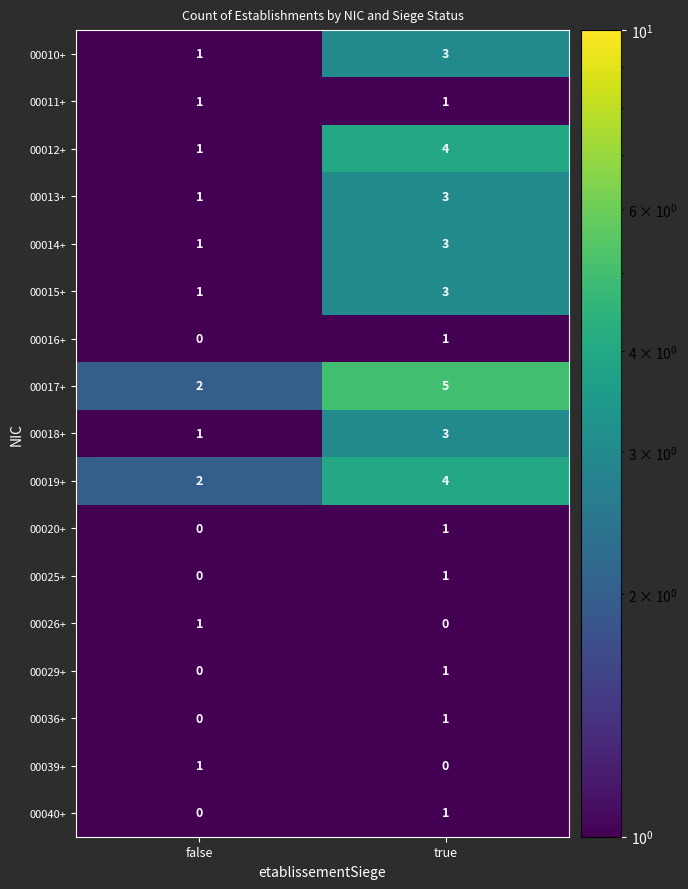

Is it true that 00010+ equals 2 at true?

False